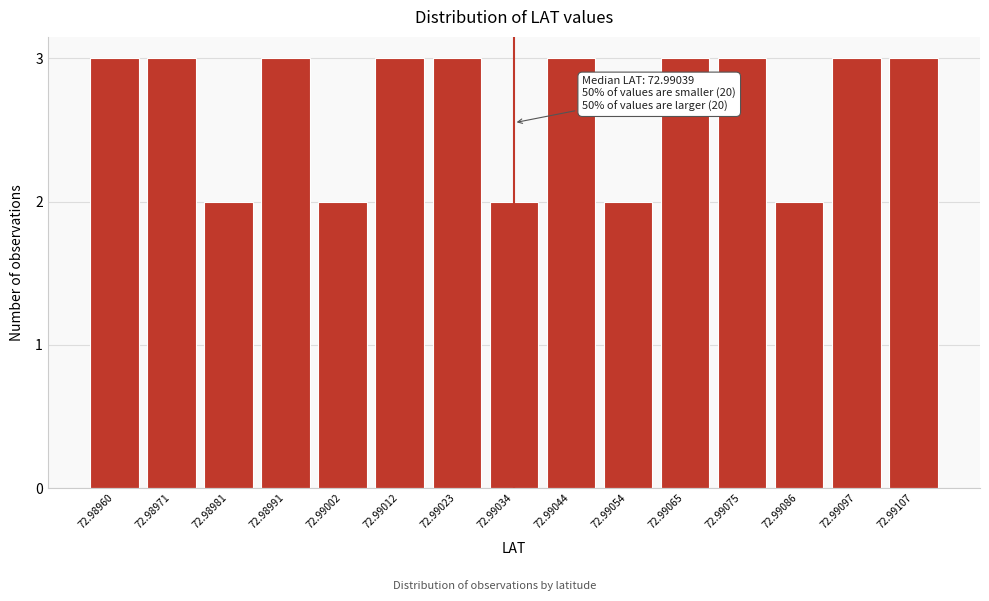

Reading left to right, list all the values displayed in this chart.

72.98960=3	72.98971=3	72.98981=2	72.98991=3	72.99002=2	72.99012=3	72.99023=3	72.99034=2	72.99044=3	72.99054=2	72.99065=3	72.99075=3	72.99086=2	72.99097=3	72.99107=3